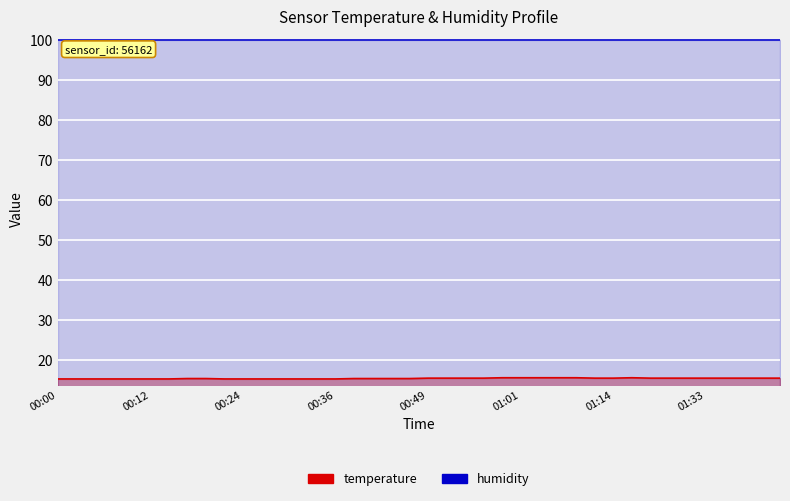

At which category does the data reach its first local peak?

01:16